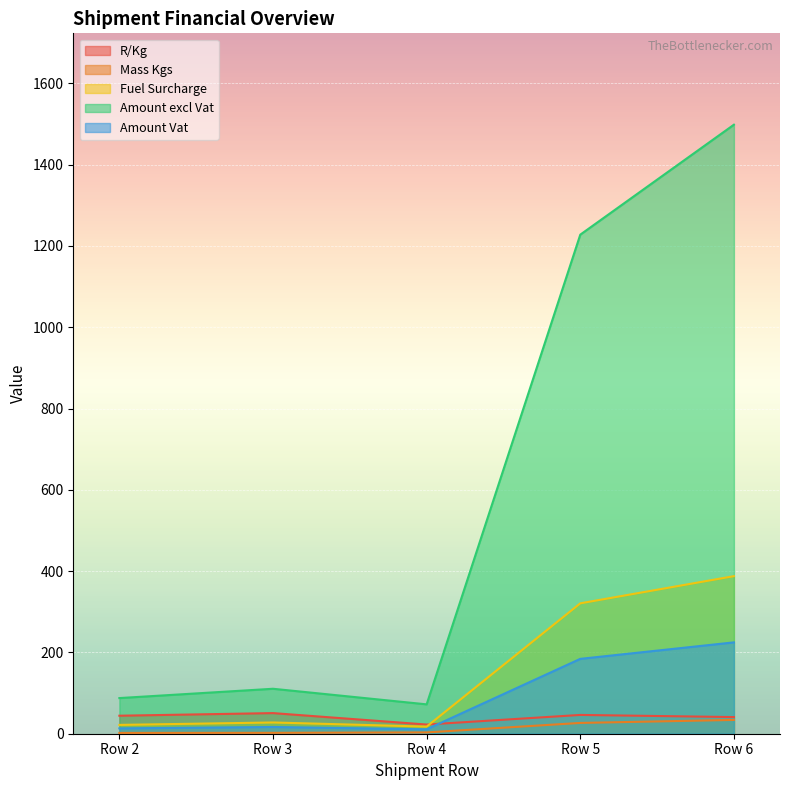

Is the value of R/Kg at Row 3 greater than the value of Mass Kgs at Row 4?

Yes